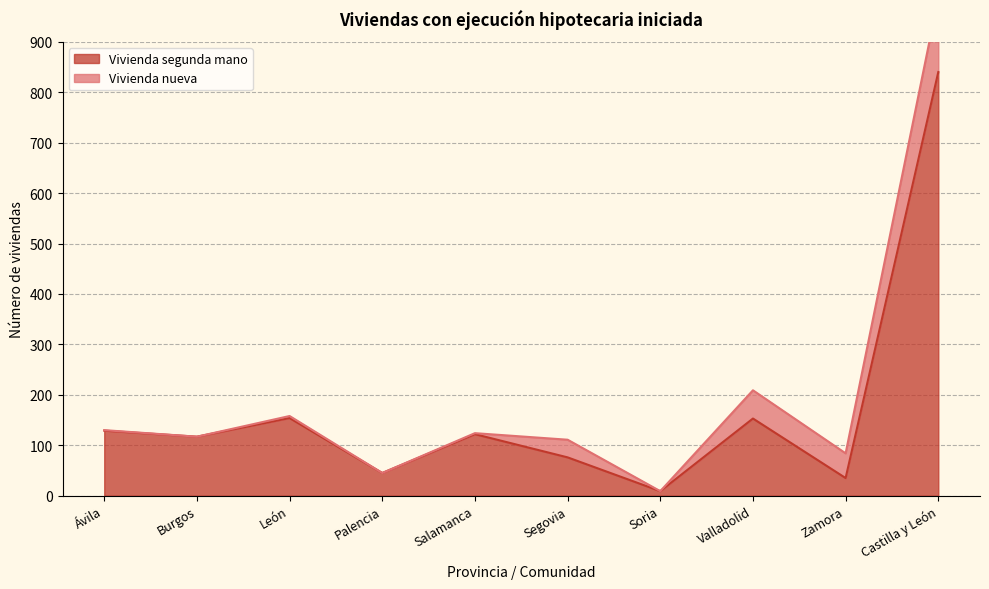

What is the average value?

168